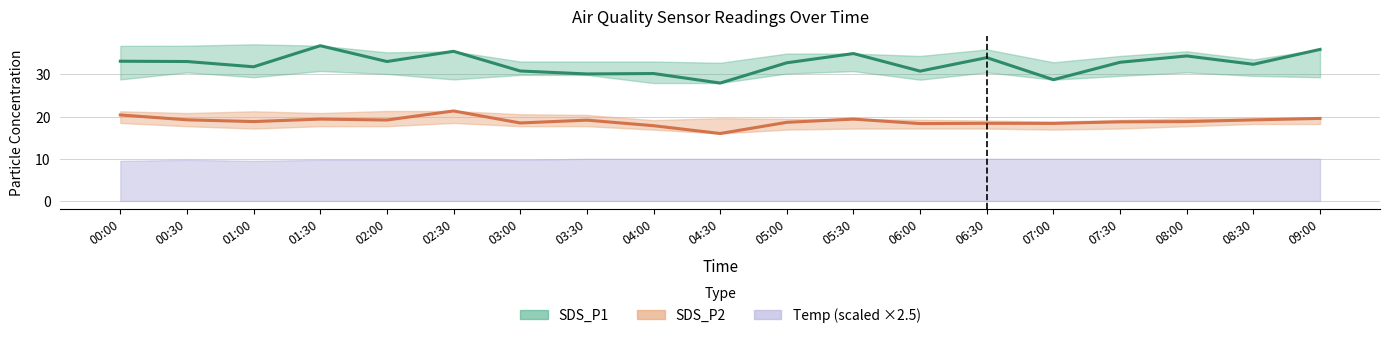

What is the difference between the highest and lowest values at 03:30?

11.0